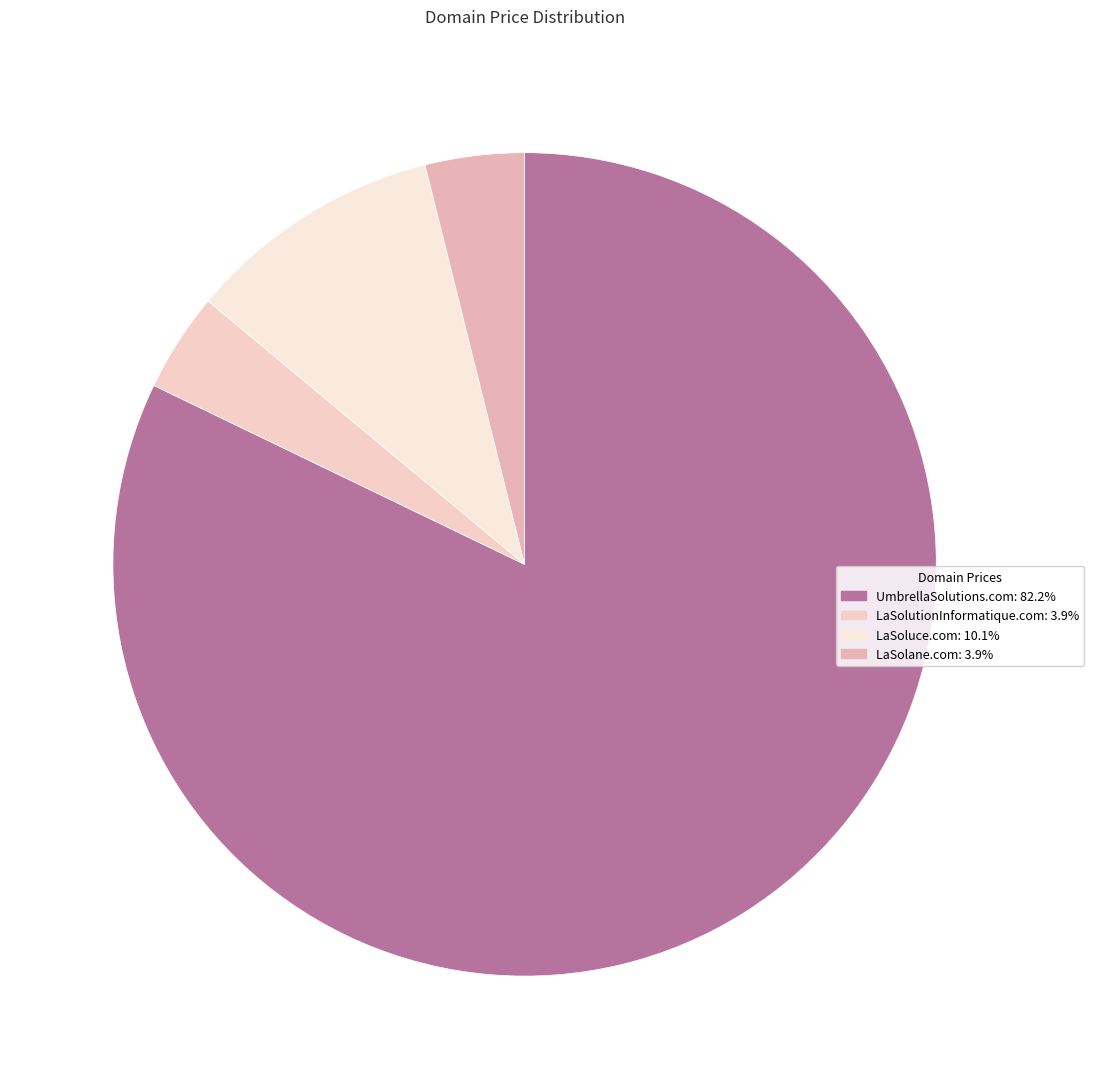

True or false: LaSoluce.com accounts for 10% of the total.

True